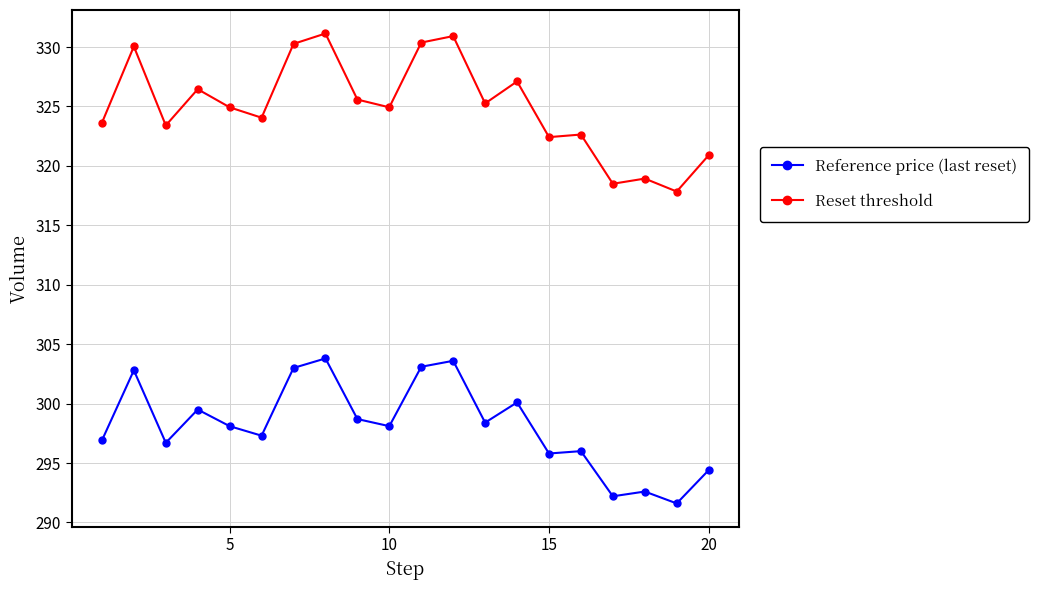

What is the average value of the Reset threshold series?

325.0